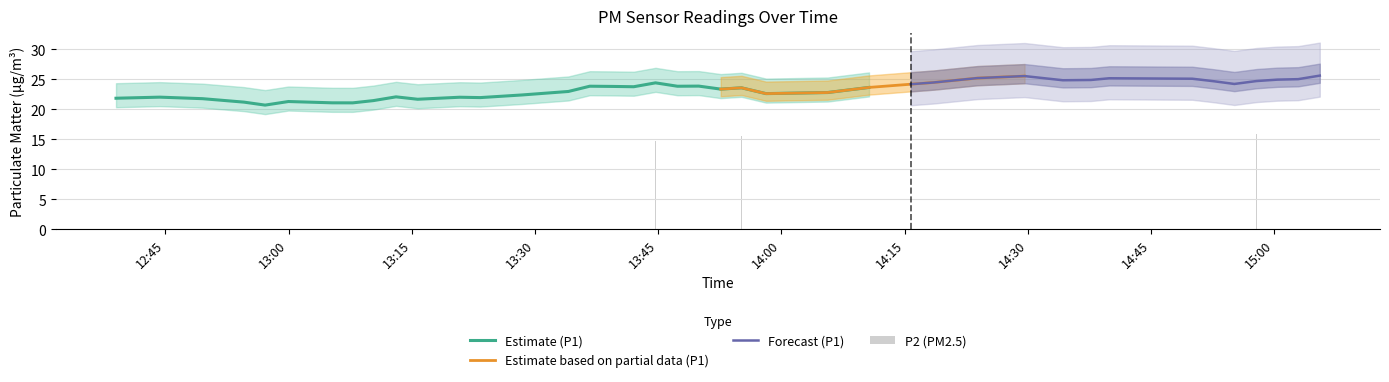

What is the highest value of the Estimate (P1) series?

24.4